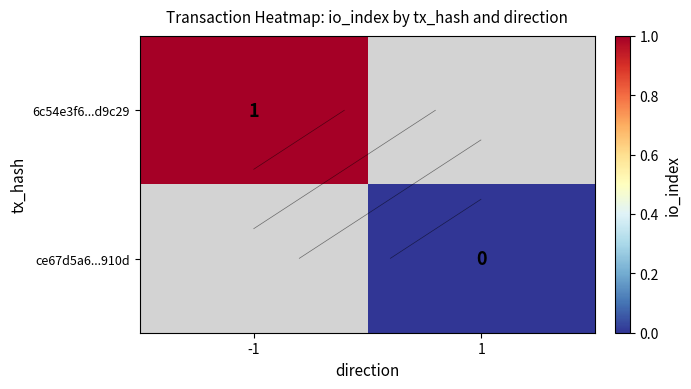

At how many categories does at least one series exceed 0?

1